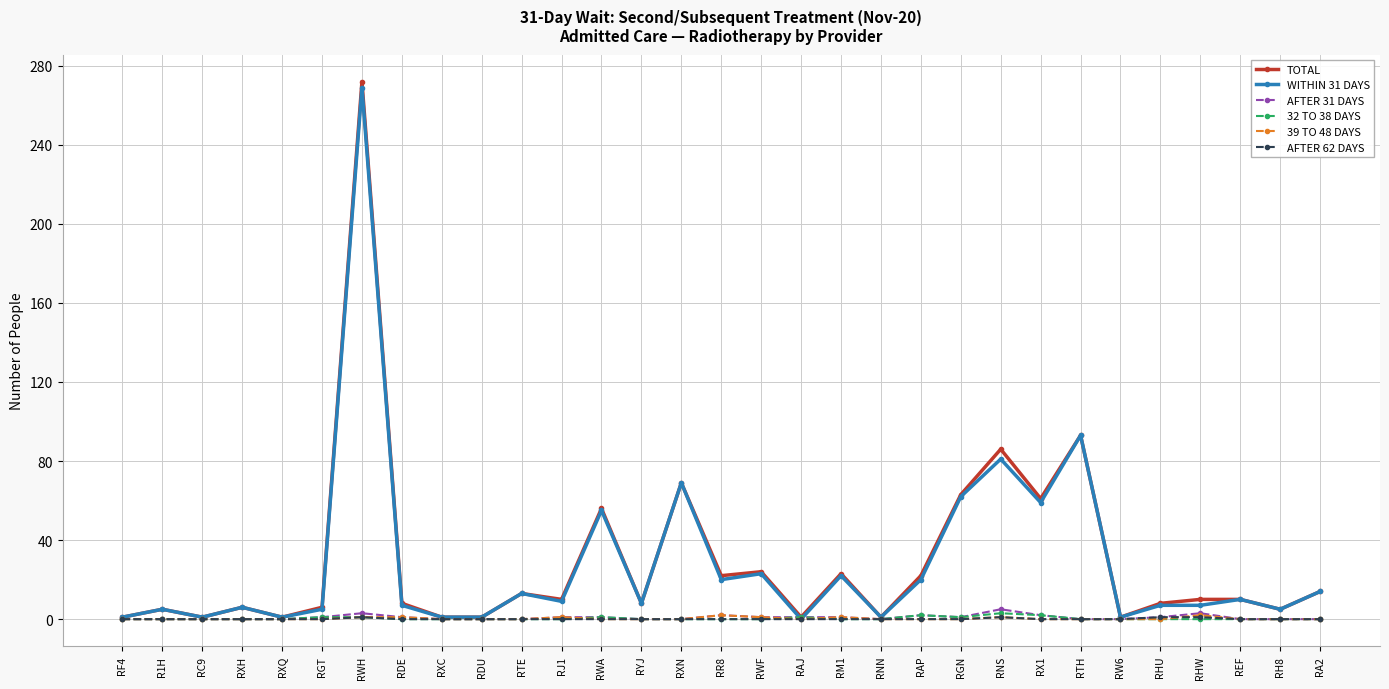

What is the maximum value shown in the chart?

272